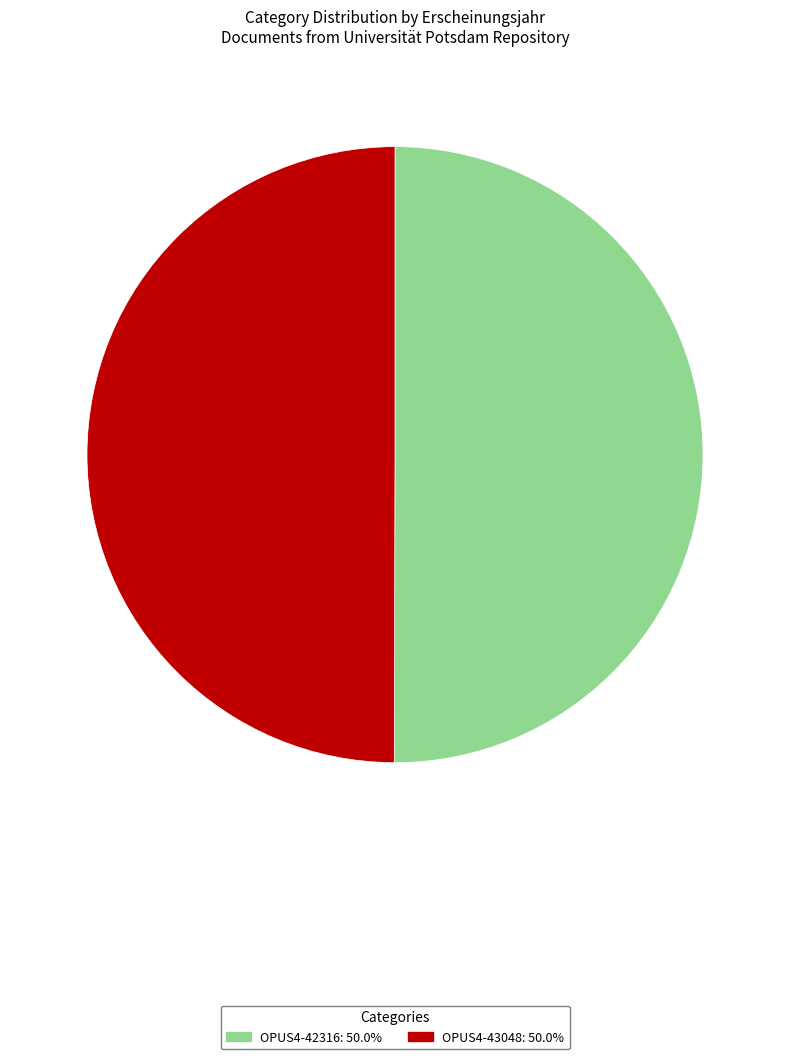

Is it true that OPUS4-43048 is 35% of the pie?

False